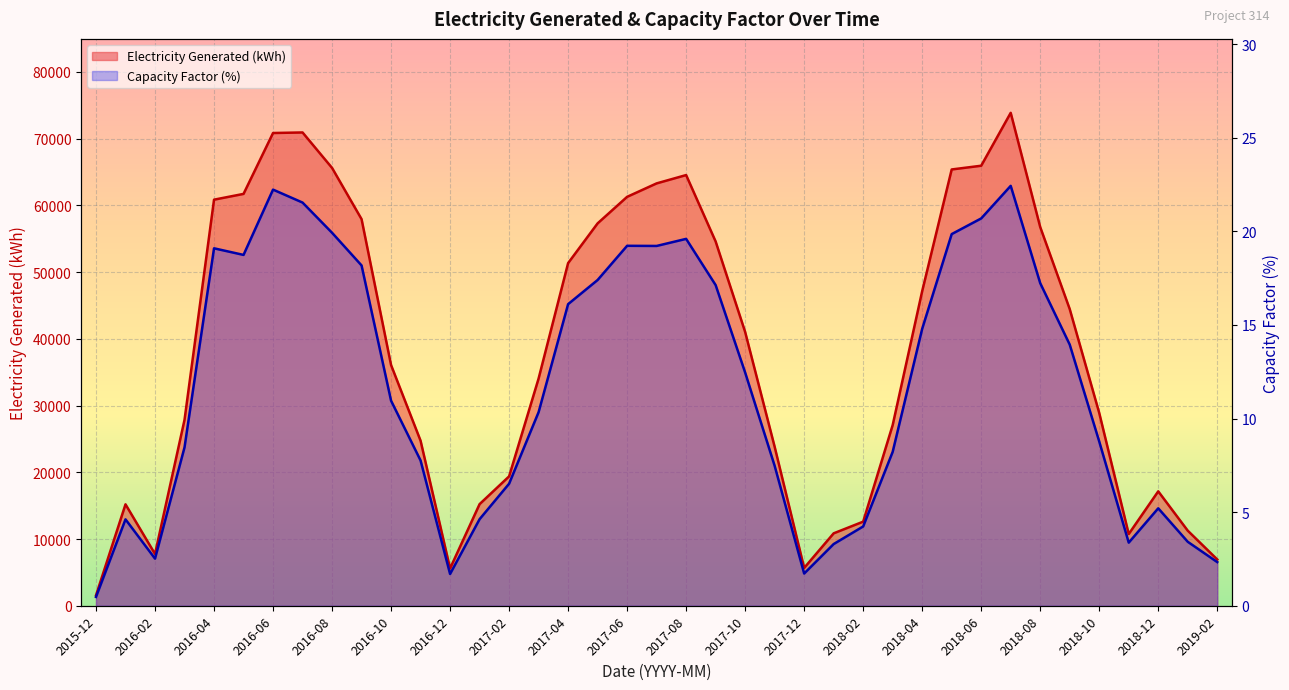

How many data points in Electricity Generated (kWh) are above 36070?

20